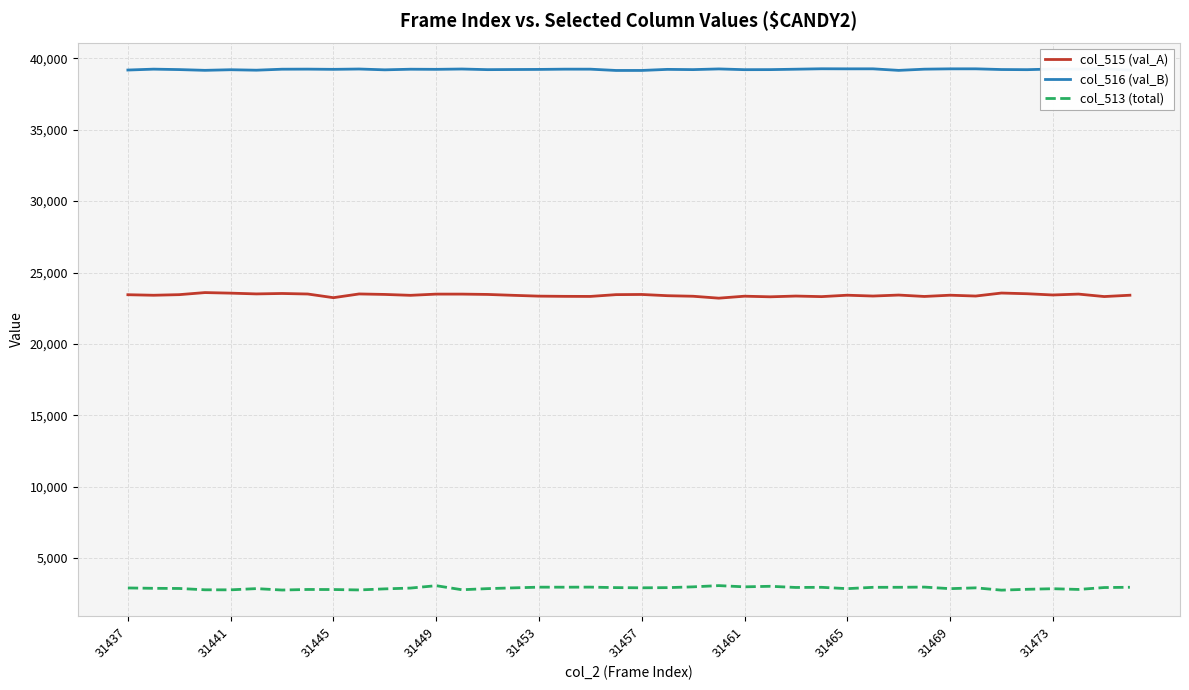

What is the minimum value for col_513 (total)?

2757